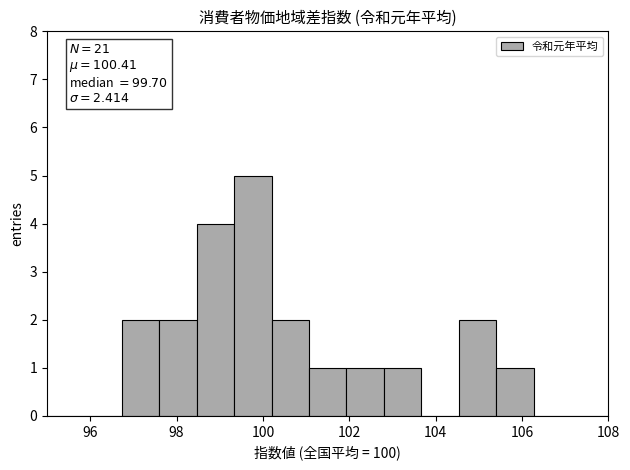

Over which range of the x-axis is the bar tallest?

99.4 to 100.2